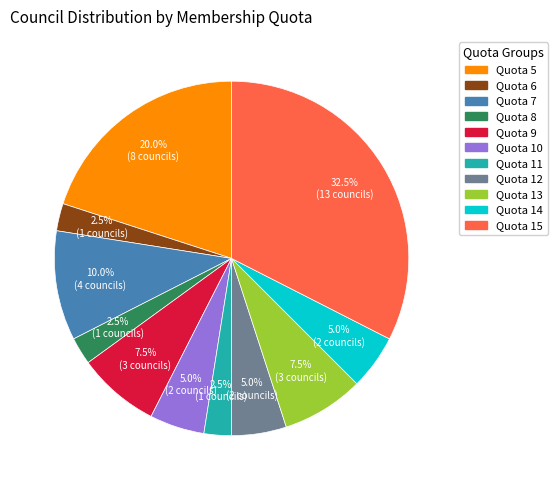

Is there a majority slice in this chart?

No